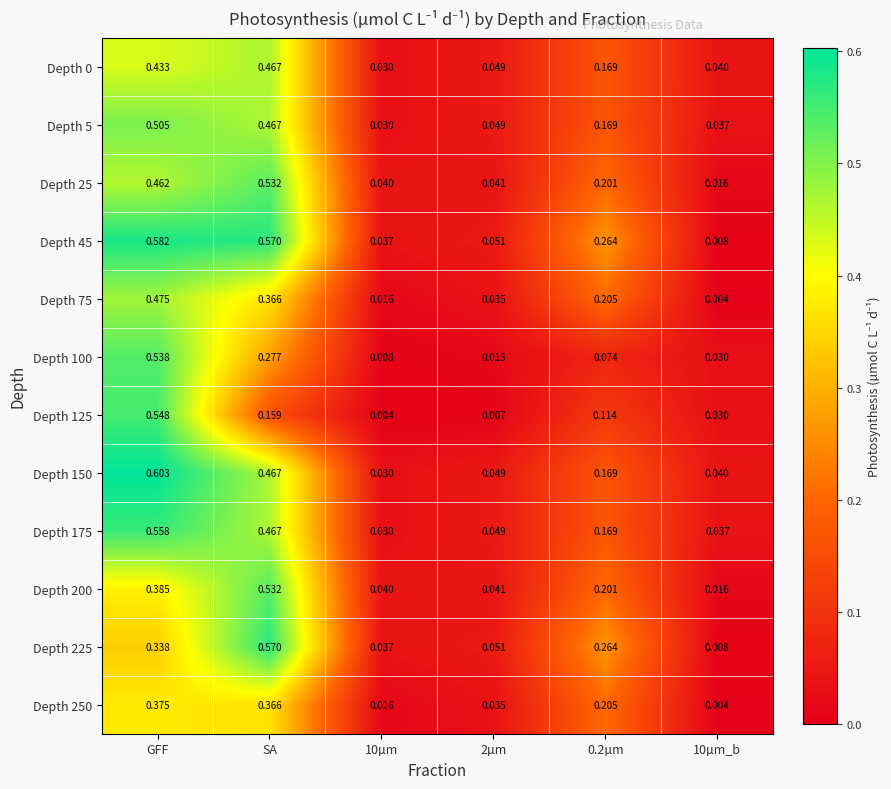

At which category is the sum across all series the highest?

GFF